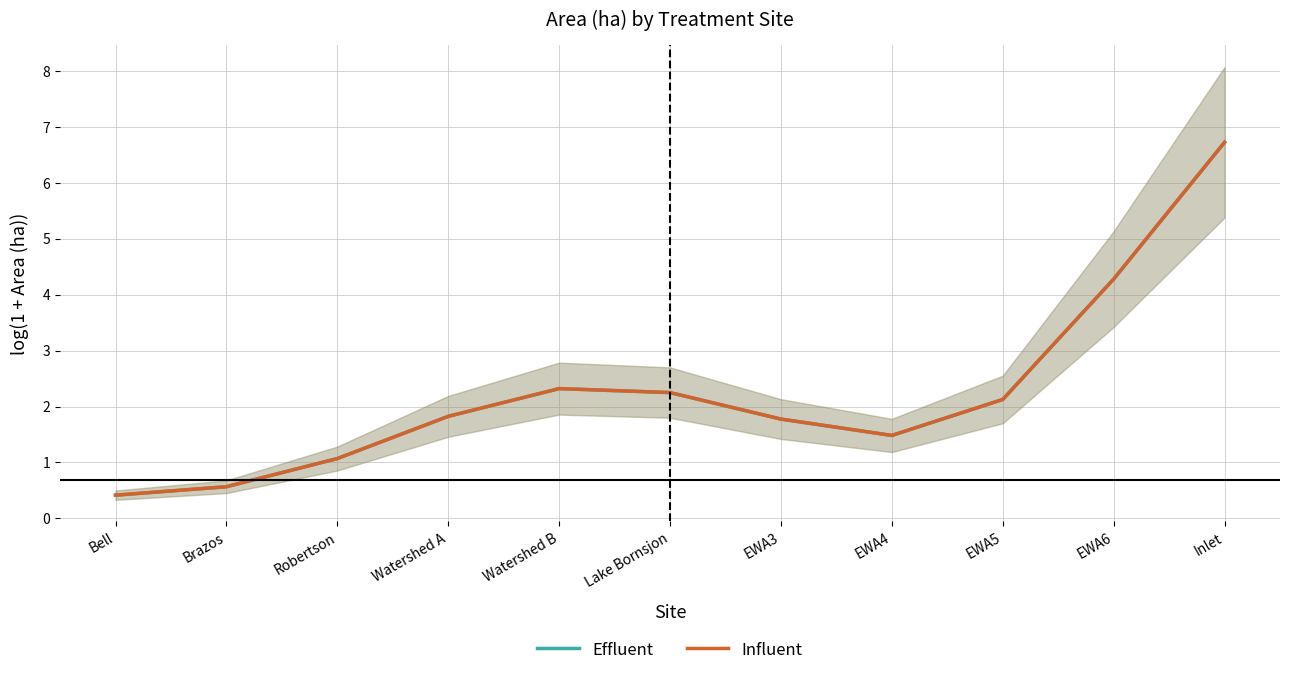

What position from the left is Bell?

1